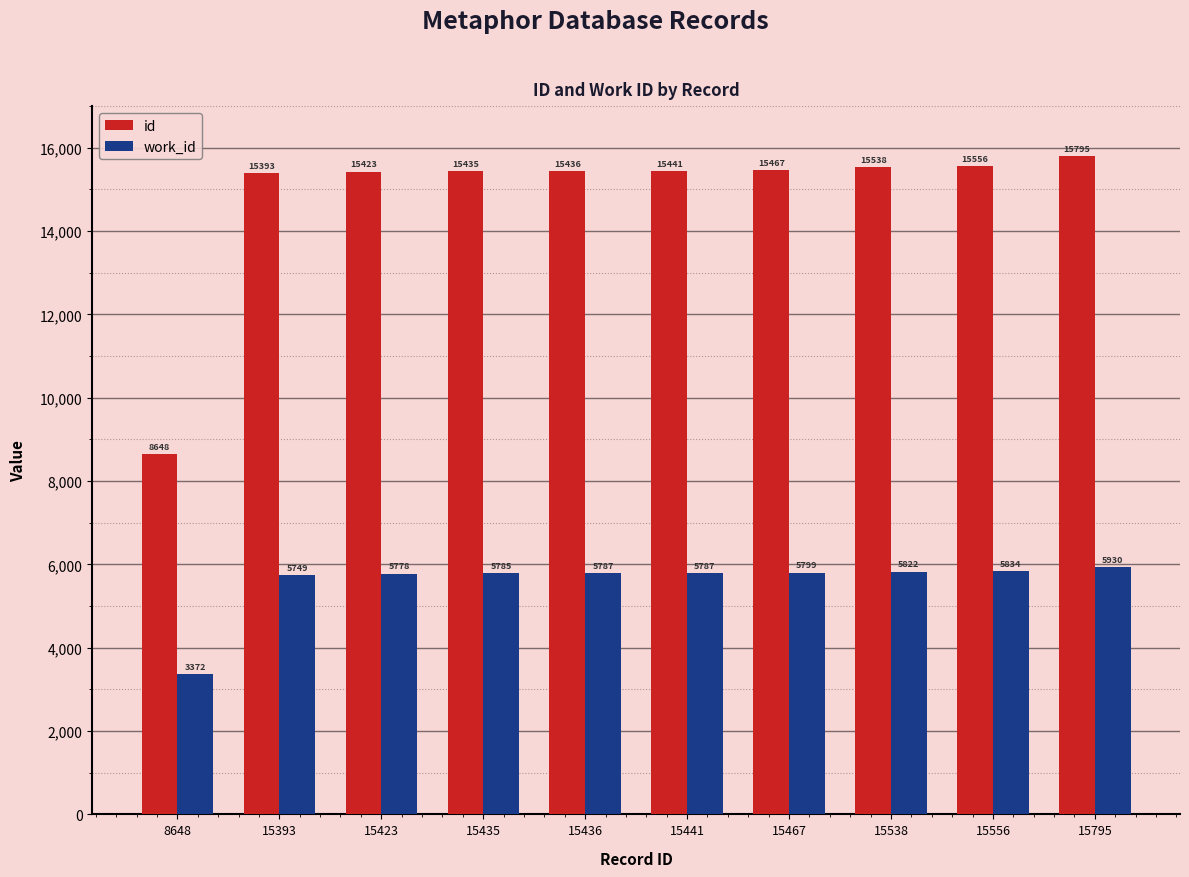

How many categories are shown in the chart?

10